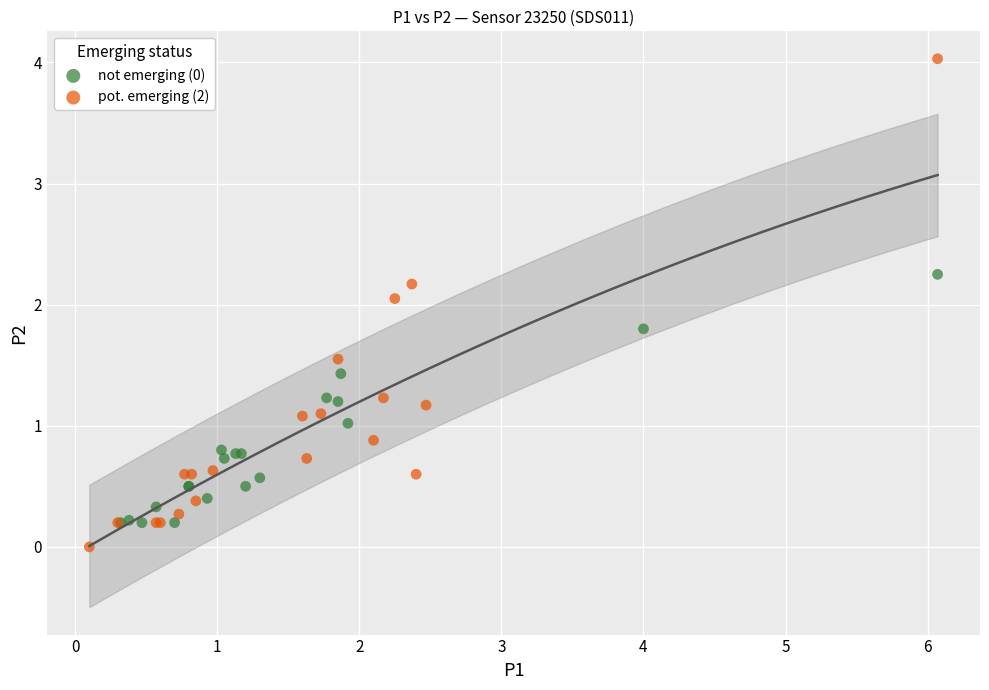

Which series reaches the minimum Y coordinate?

pot. emerging (2)